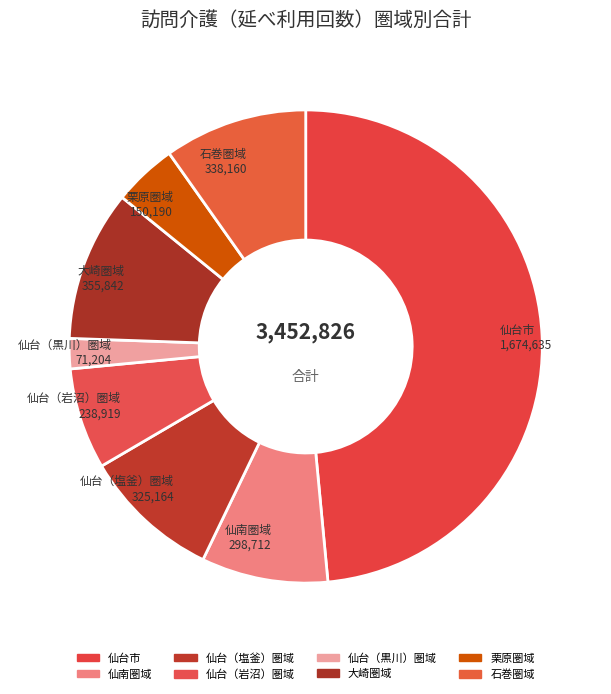

Is there any slice that represents more than half of the pie?

No